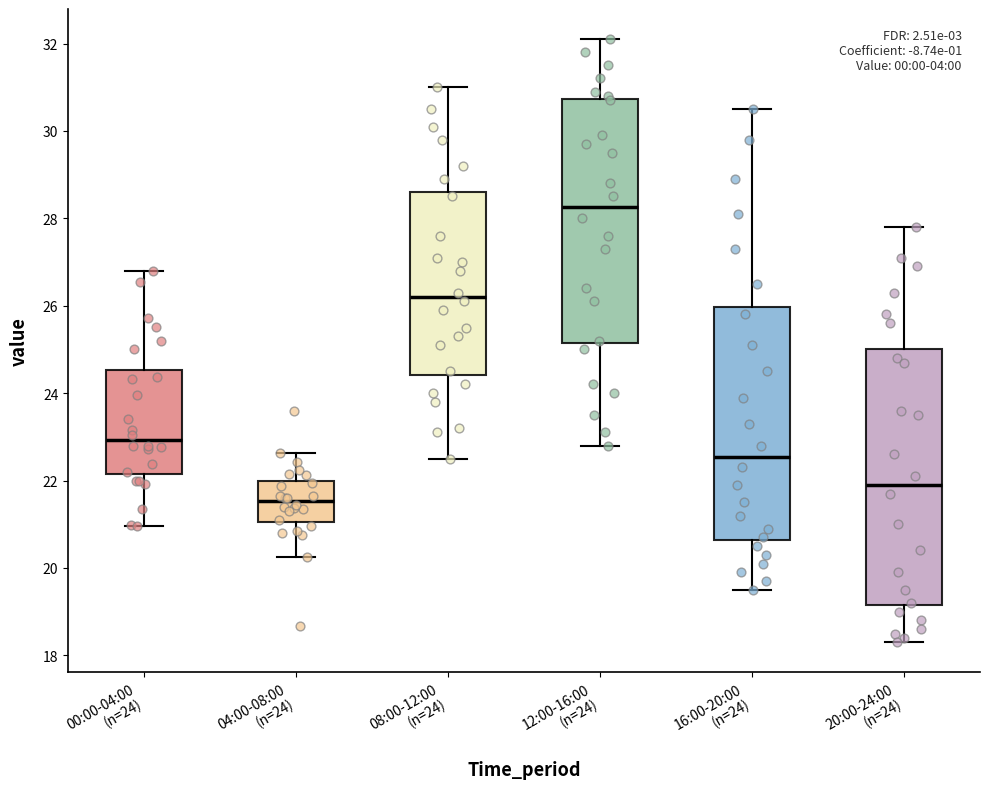

Reading left to right, read every box against the y-axis: the position of its median line, the range the box covers, and the ends of its whiskers. The values are not printed on the chart, so give them approximately, as read against the axis.

00:00-04:00 (n=24): median 23.0, box 22.2 to 24.6, whiskers 21.0 to 26.8
04:00-08:00 (n=24): median 21.6, box 21.0 to 22.0, whiskers 20.2 to 22.6
08:00-12:00 (n=24): median 26.2, box 24.4 to 28.6, whiskers 22.6 to 31.0
12:00-16:00 (n=24): median 28.2, box 25.2 to 30.8, whiskers 22.8 to 32.2
16:00-20:00 (n=24): median 22.6, box 20.6 to 26.0, whiskers 19.6 to 30.6
20:00-24:00 (n=24): median 22.0, box 19.2 to 25.0, whiskers 18.4 to 27.8